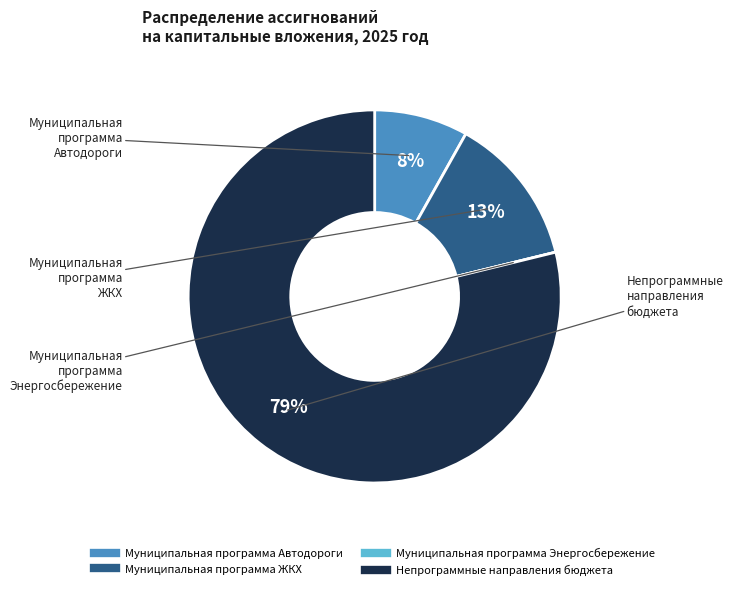

To the nearest percent, what is the average slice percentage?

25%